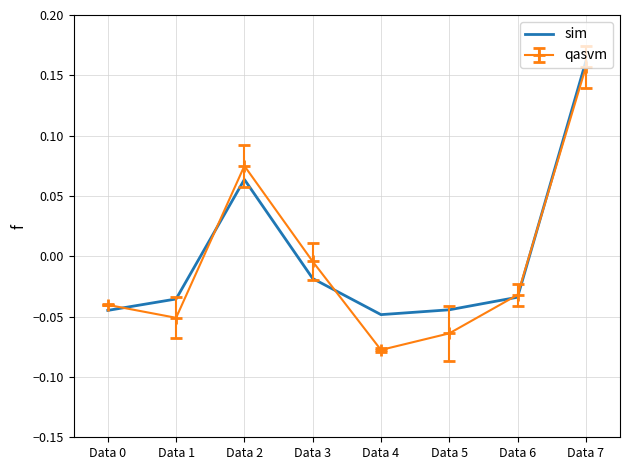

At which category does the chart reach its peak across all series?

Data 7